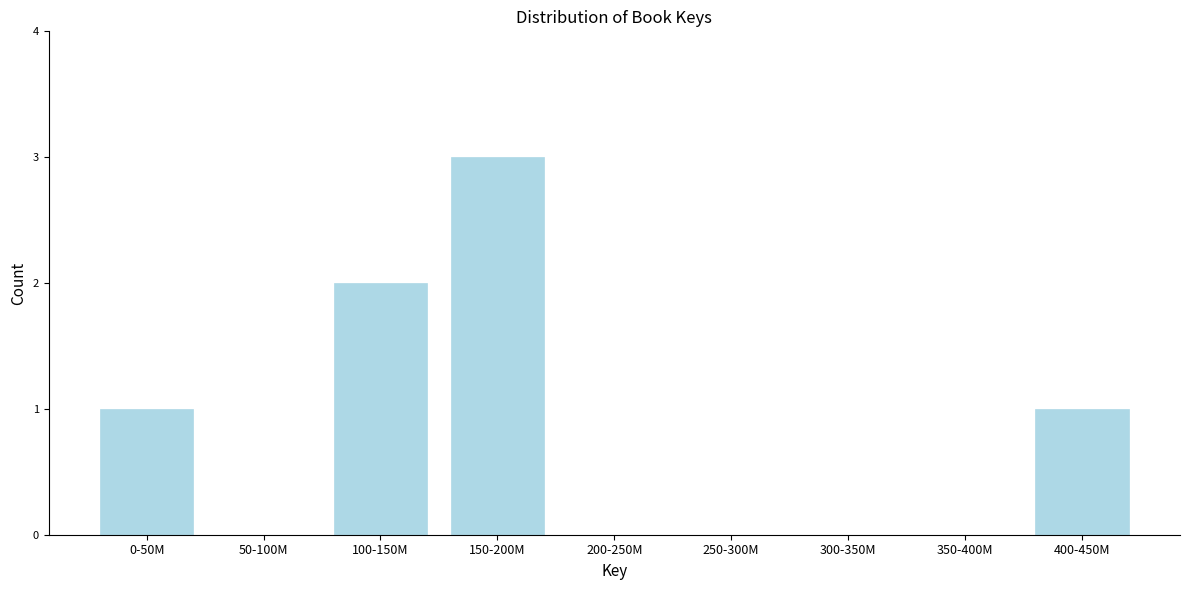

Reading right to left, transcribe all the data shown in this chart.

400-450M=1	350-400M=0	300-350M=0	250-300M=0	200-250M=0	150-200M=3	100-150M=2	50-100M=0	0-50M=1